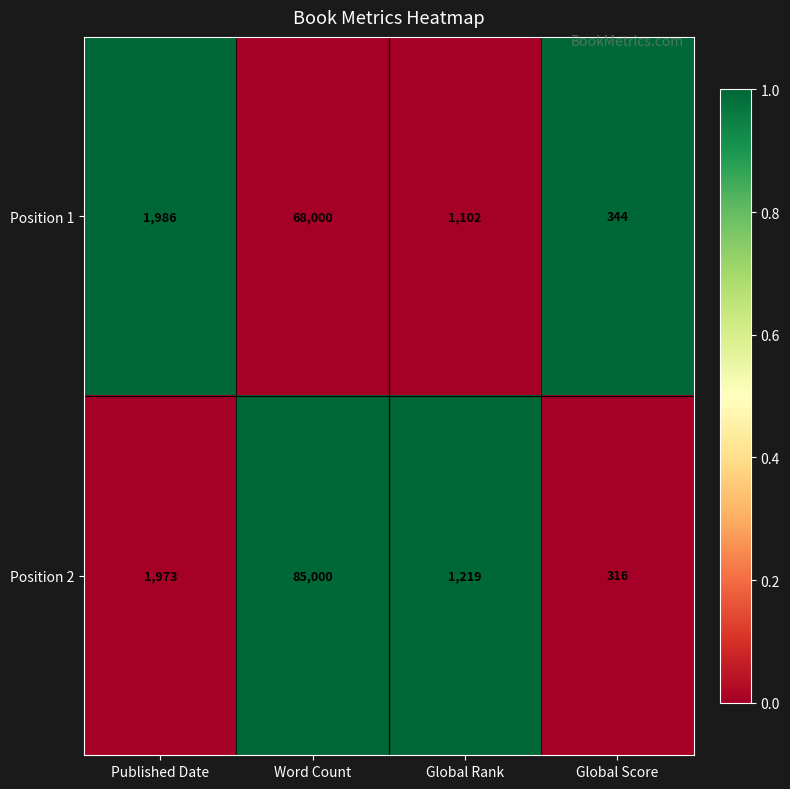

What is the approximate value of Position 1 at Global Rank?

1102